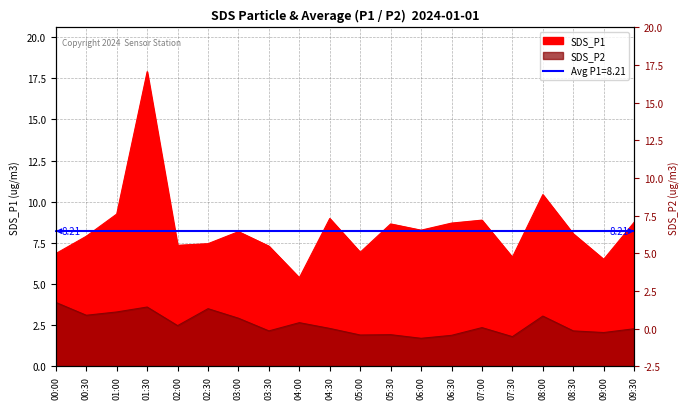

Is it true that SDS_P1 equals 5.2 at 06:00?

False